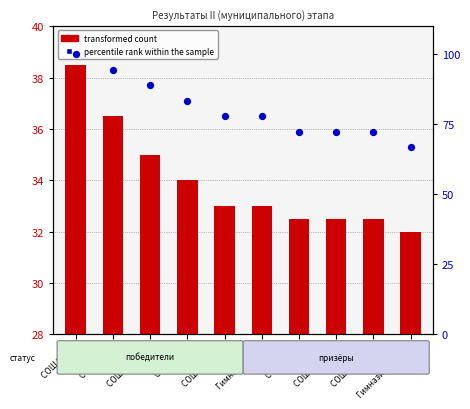

Is the value of percentile rank within the sample at СОШ № 43 (2) greater than the value of transformed count at Гимназия № 1?

Yes